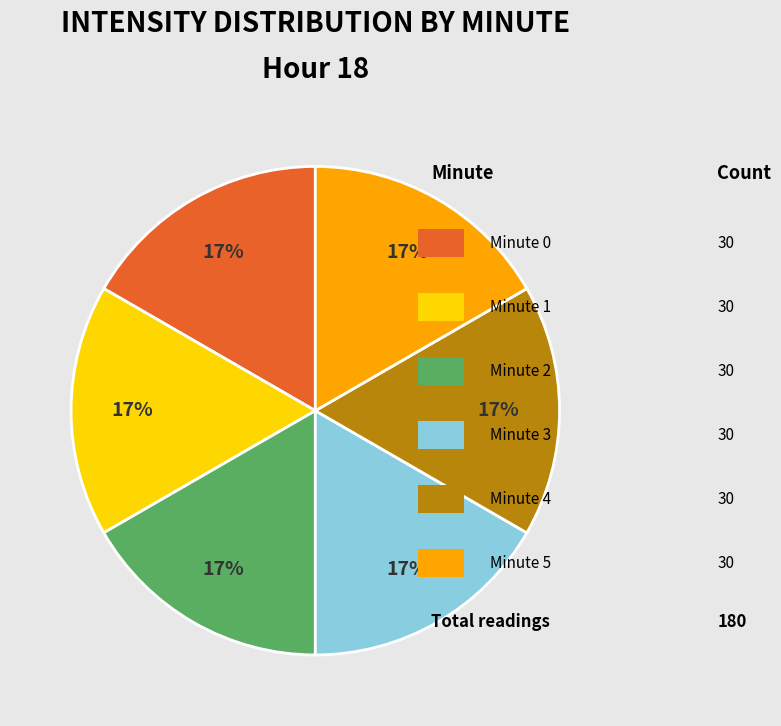

Does any single category account for the majority?

No